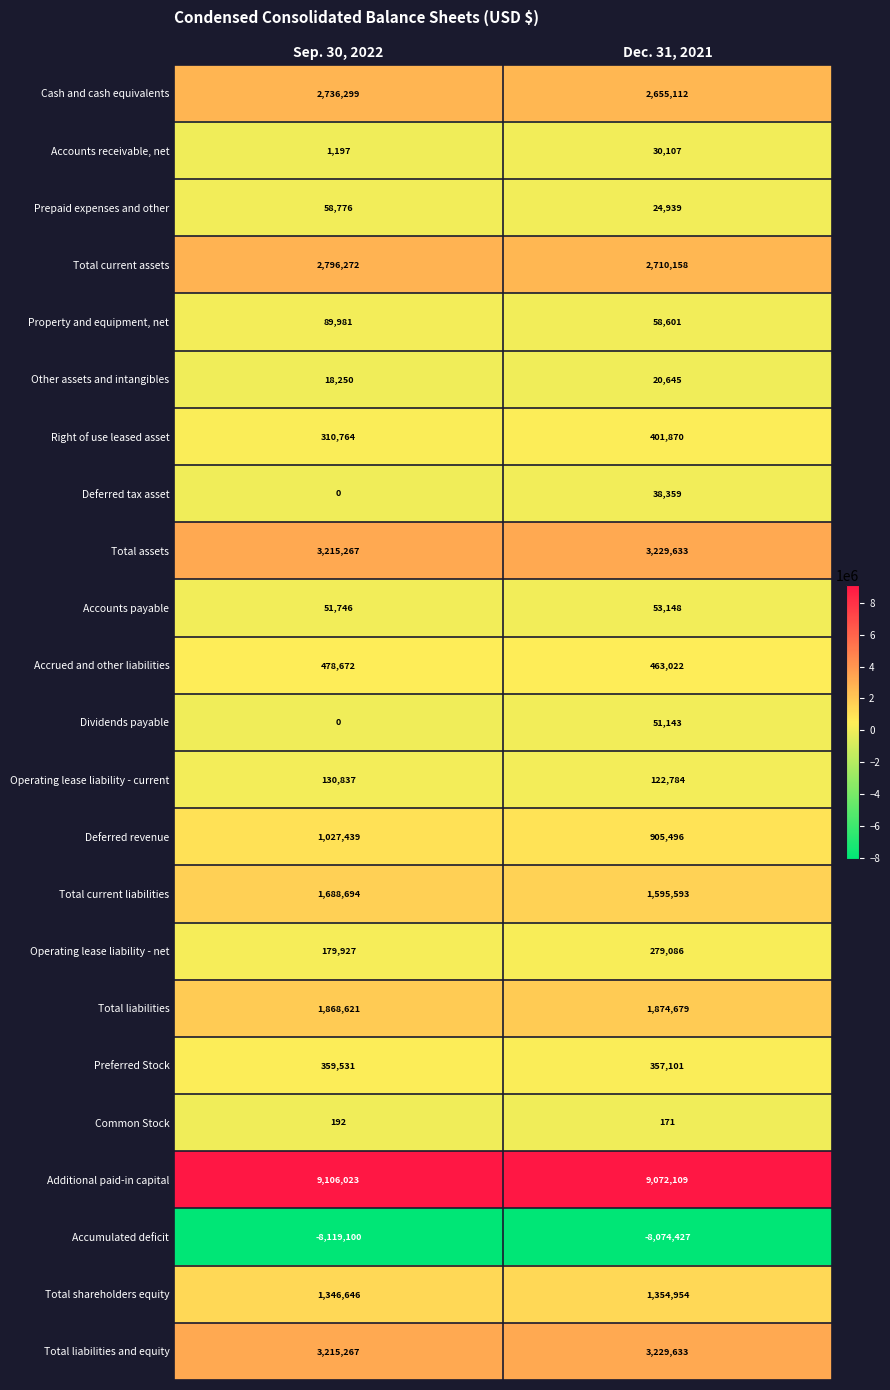

The Accounts receivable, net series shows 30107 at Dec. 31, 2021. True or false?

True